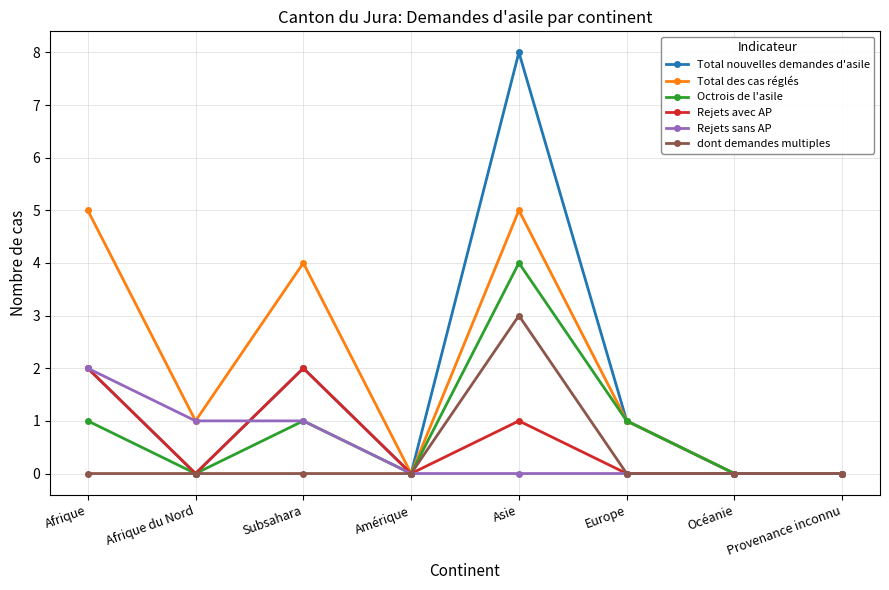

What is the difference between the maximum and minimum values in the dont demandes multiples series?

3